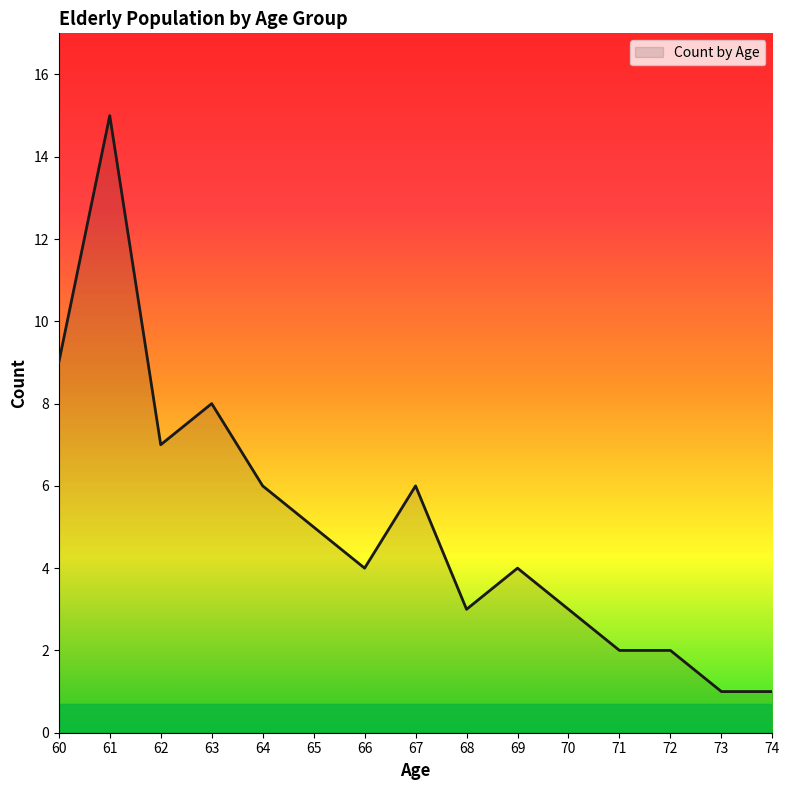

True or false: the data has more than 1 interior local peaks.

True